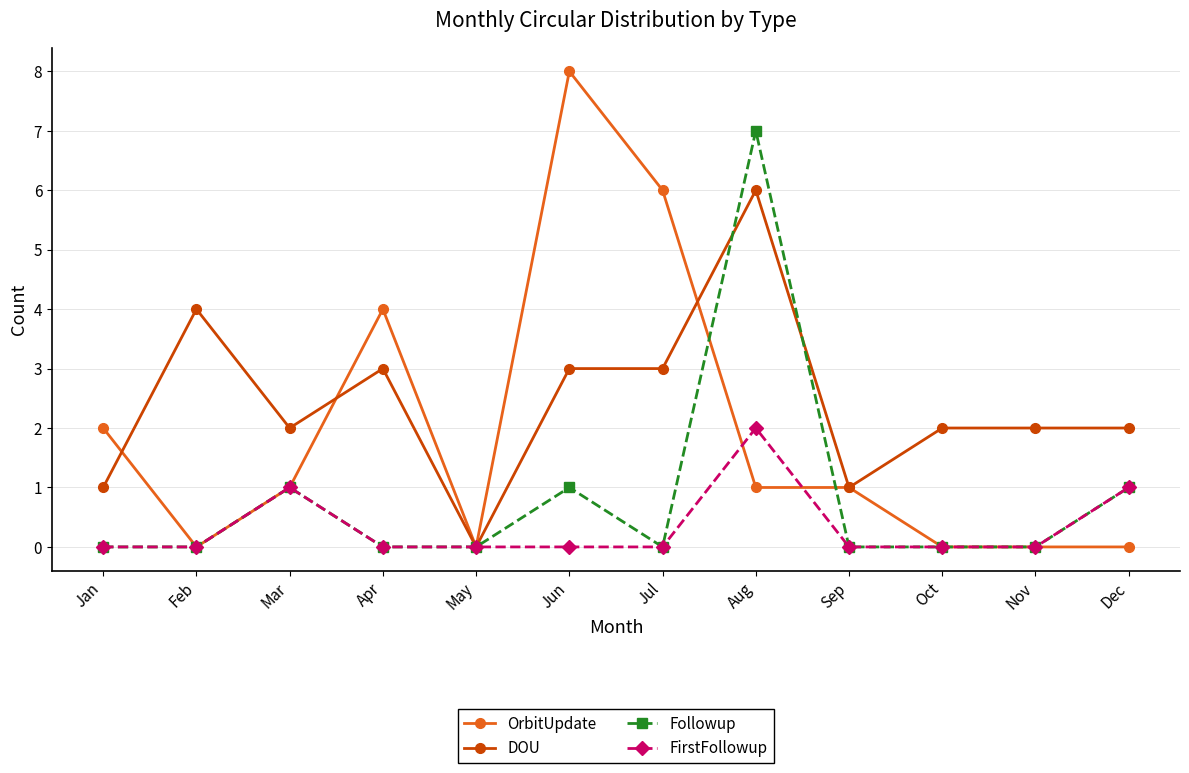

Reading left to right, extract all data points from this chart.

OrbitUpdate: Jan=2	Feb=0	Mar=1	Apr=4	May=0	Jun=8	Jul=6	Aug=1	Sep=1	Oct=0	Nov=0	Dec=0
DOU: Jan=1	Feb=4	Mar=2	Apr=3	May=0	Jun=3	Jul=3	Aug=6	Sep=1	Oct=2	Nov=2	Dec=2
Followup: Jan=0	Feb=0	Mar=1	Apr=0	May=0	Jun=1	Jul=0	Aug=7	Sep=0	Oct=0	Nov=0	Dec=1
FirstFollowup: Jan=0	Feb=0	Mar=1	Apr=0	May=0	Jun=0	Jul=0	Aug=2	Sep=0	Oct=0	Nov=0	Dec=1